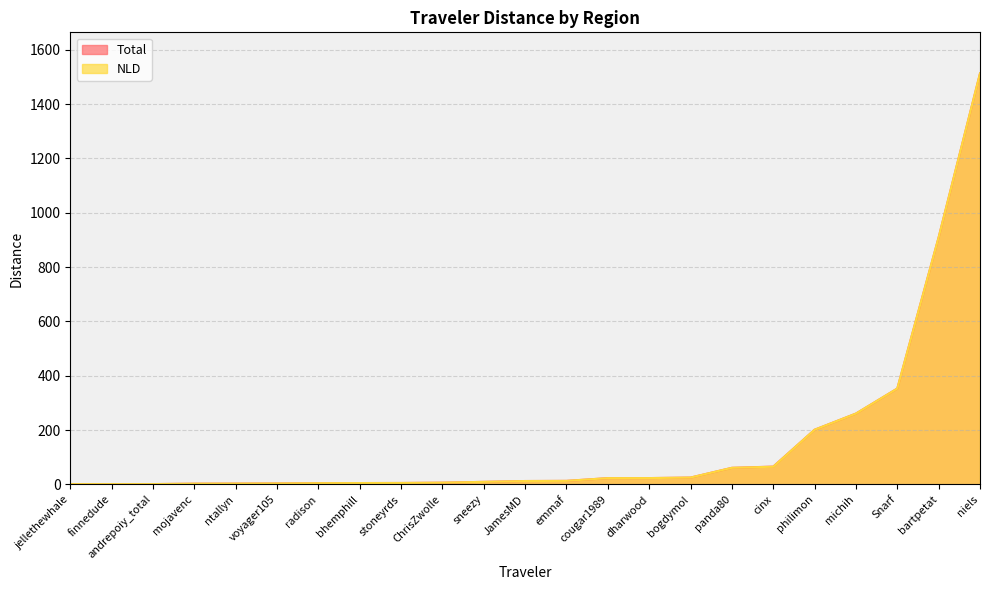

Is it true that NLD equals 23.2 at cougar1989?

True